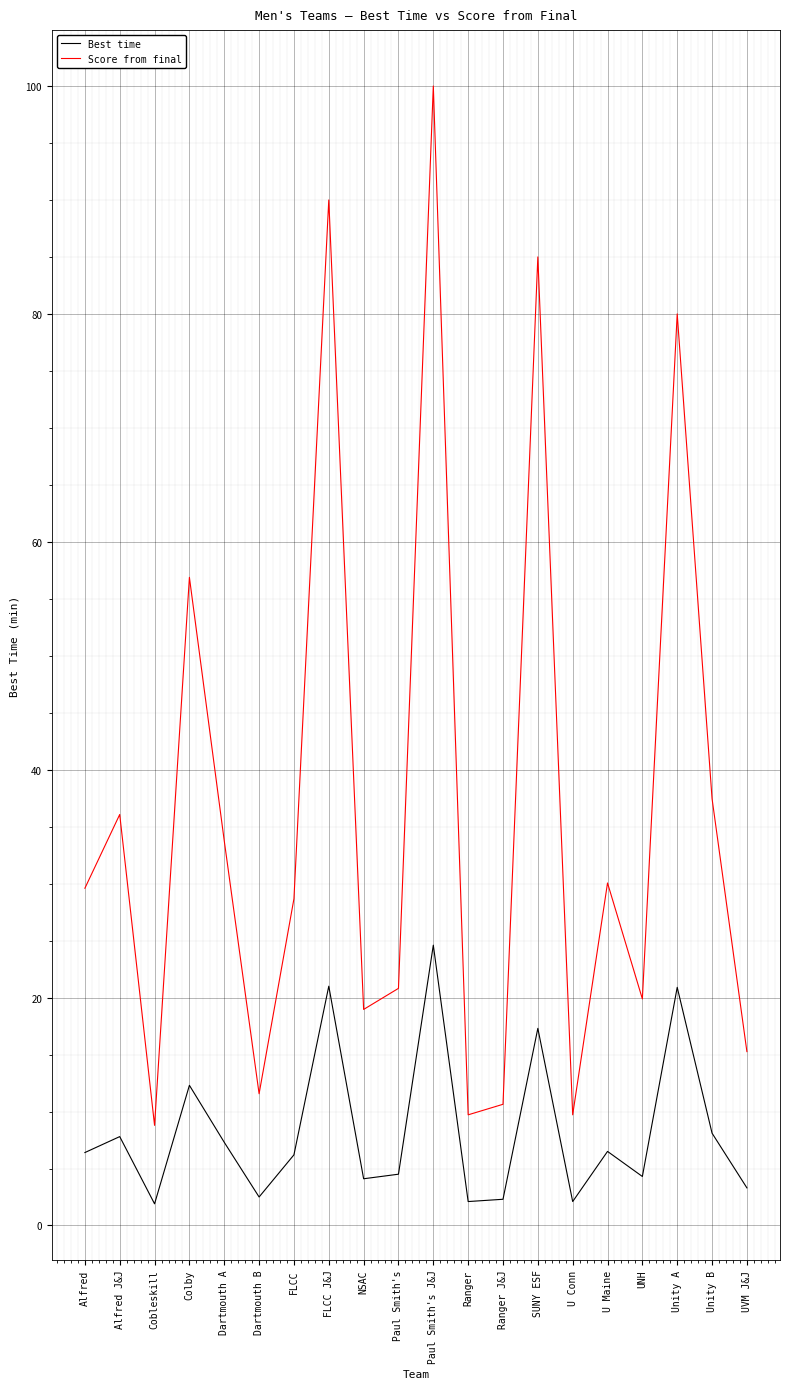

What is the difference between the maximum and minimum values in the Score from final series?

91.2